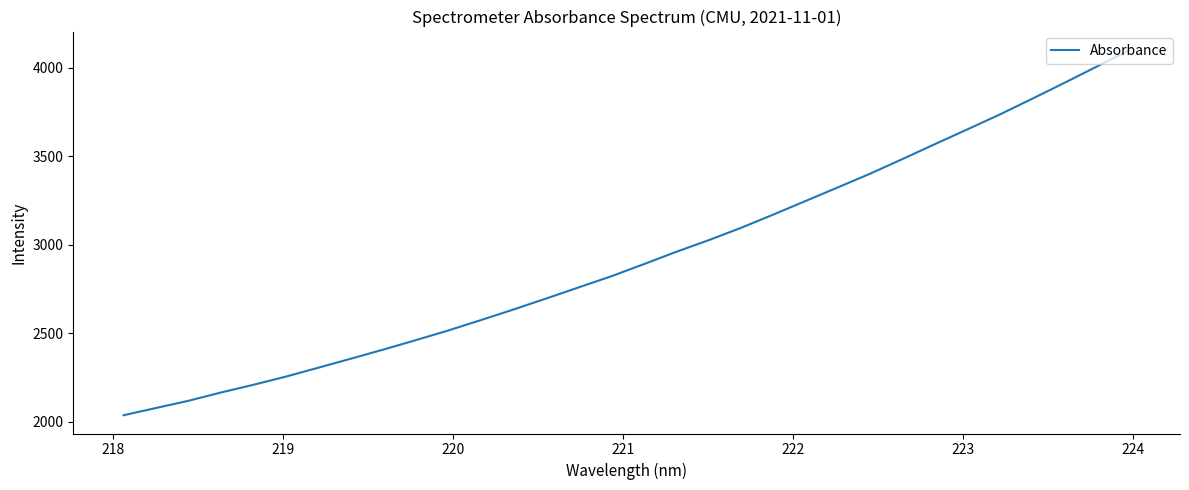

What is the difference between the maximum and minimum values?

2064.9